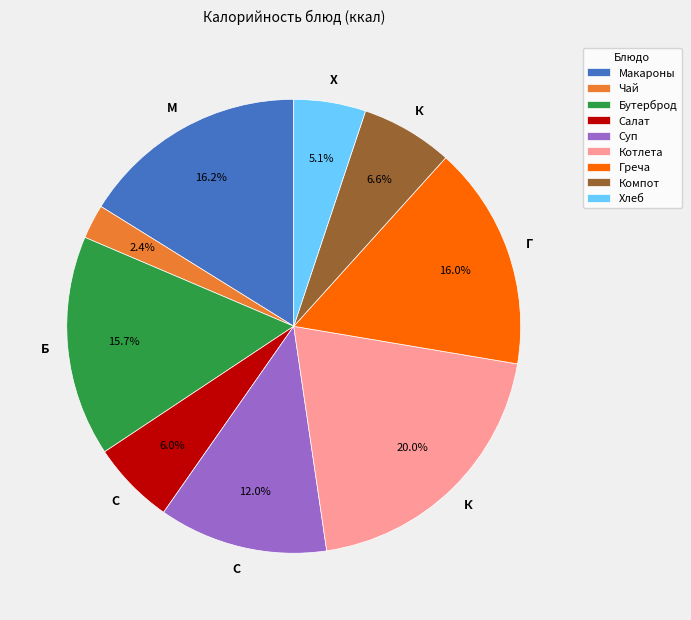

Approximately how many times larger is the value at Суп compared to Компот?

1.8